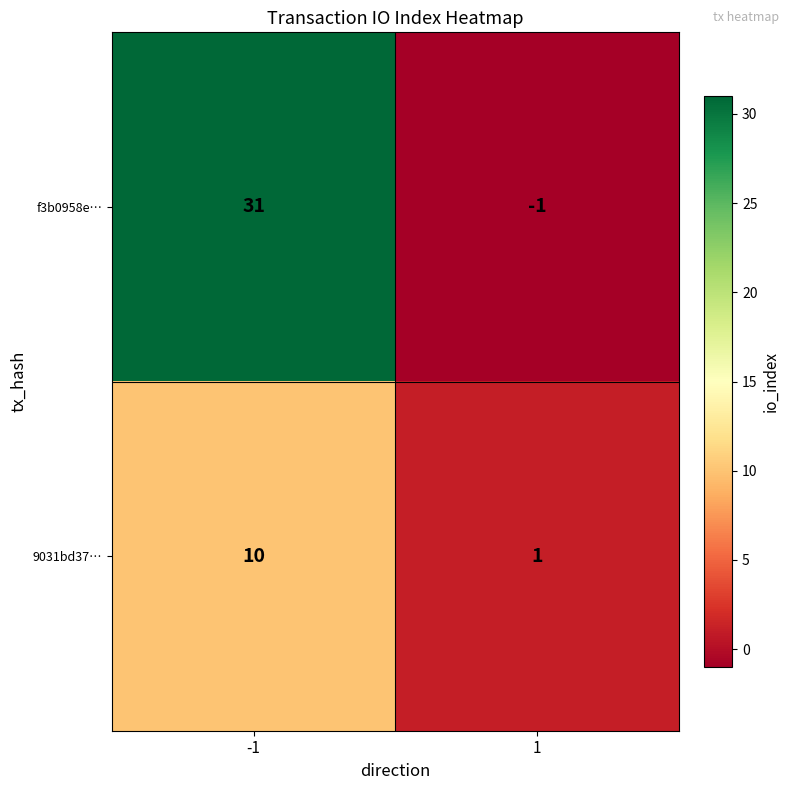

List the series in order of their peak value, lowest first.

9031bd37…, f3b0958e…